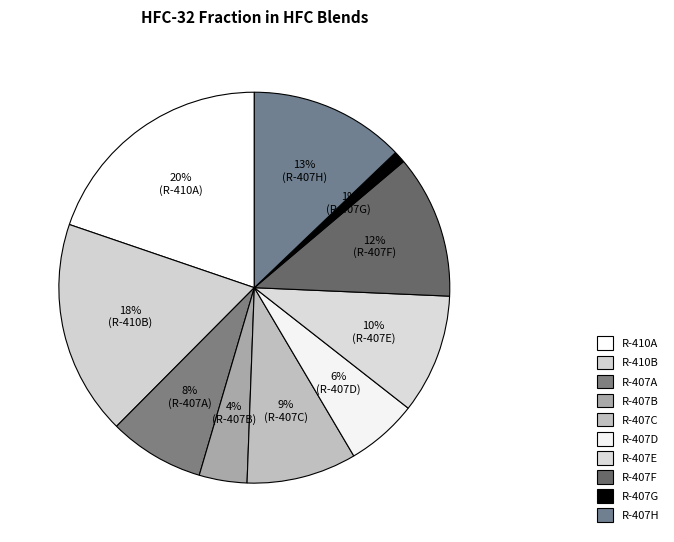

How many slices are in this pie chart?

10